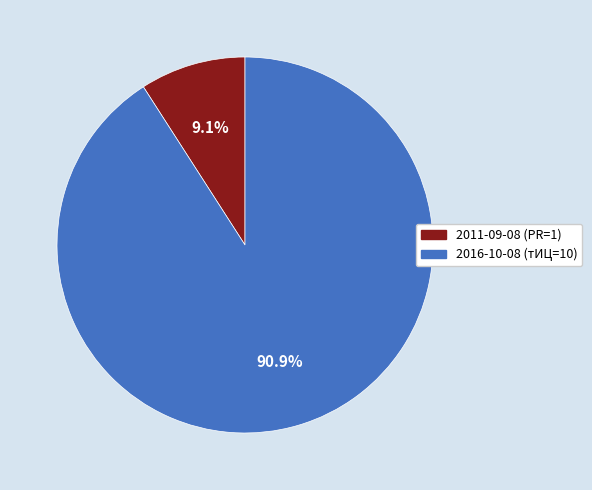

Which slice represents more than half of the pie?

2016-10-08 (тИЦ=10)